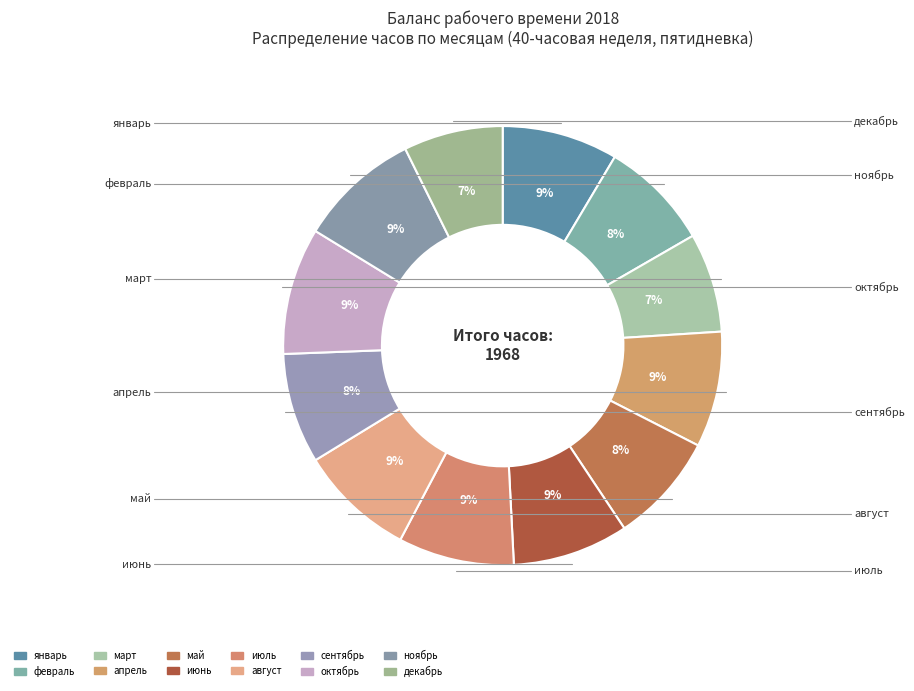

To the nearest percent, what is the combined percentage of ноябрь and май?

17%